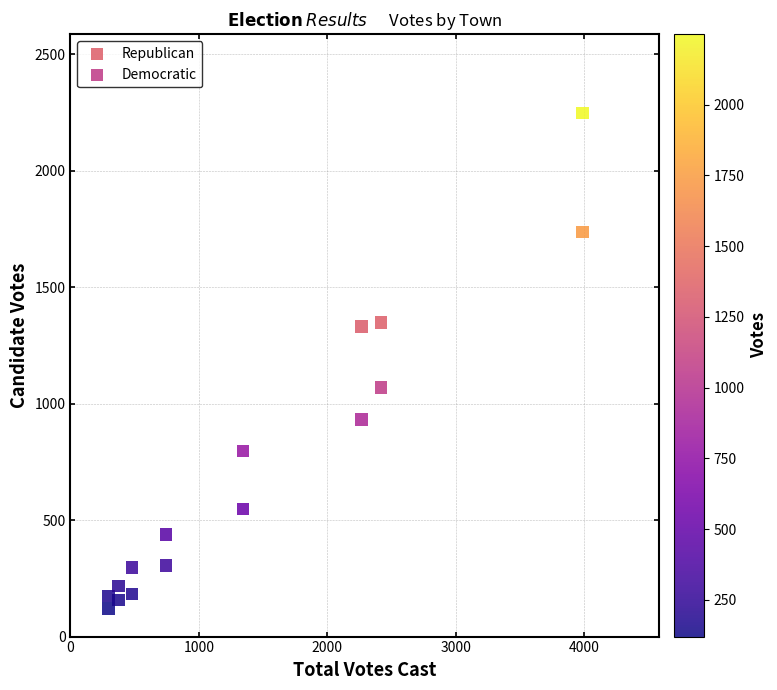

Across all data points, what is the range of Y values (max minus min)?

2129